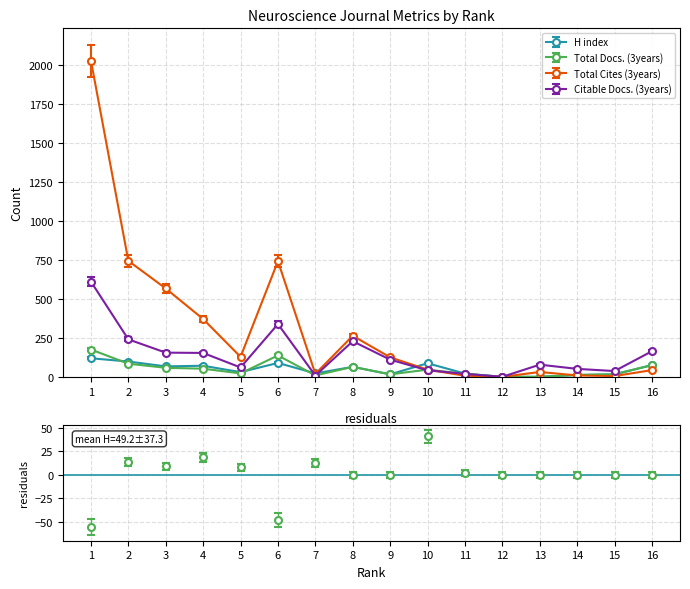

Between 7 and 14, which series saw the biggest shift?

Citable Docs. (3years)